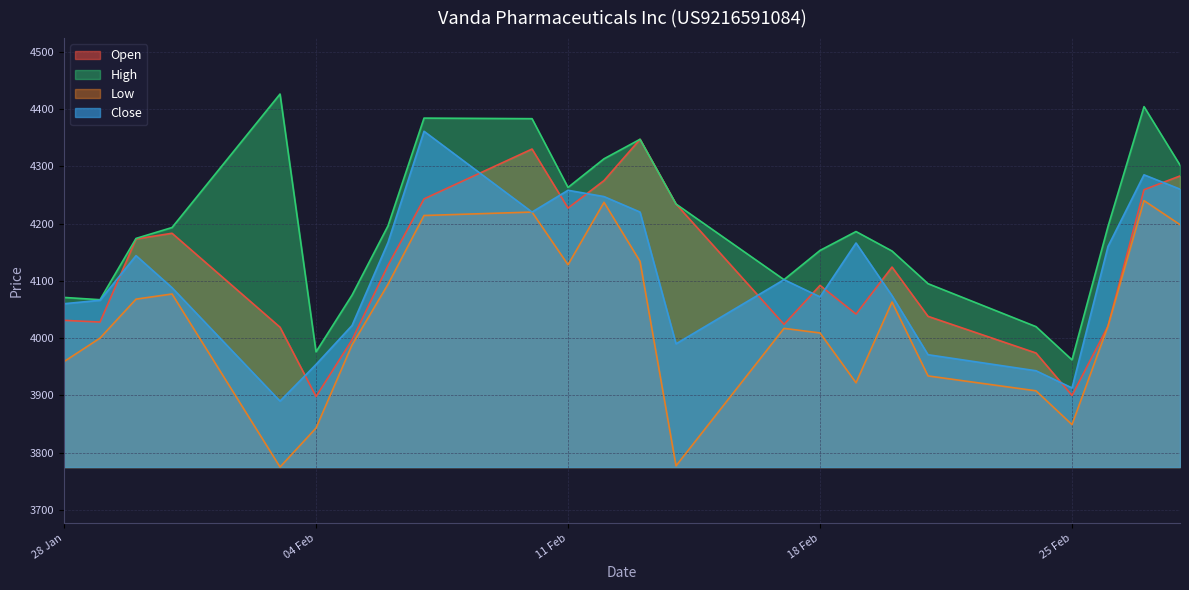

Which series has the largest total across all categories?

High